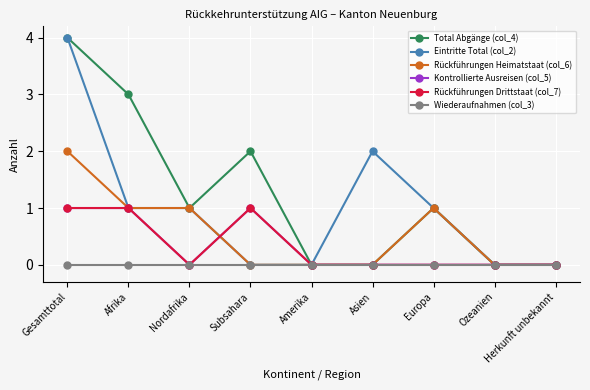

What is the label of the 1st point from the left?

Gesamttotal